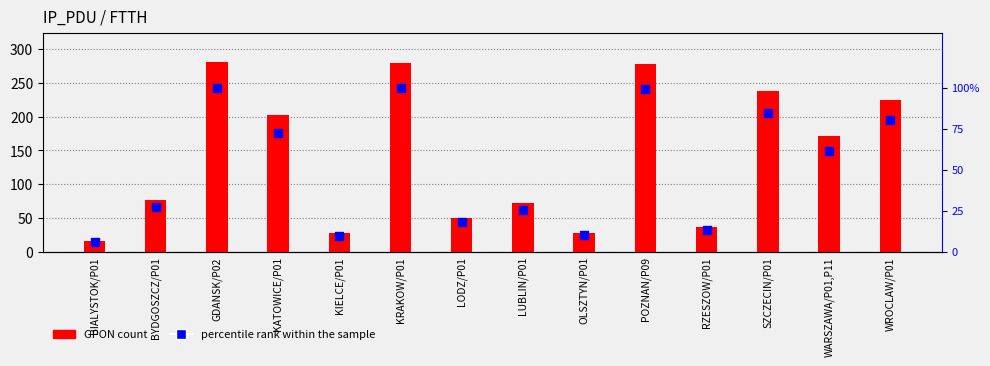

Which series has the largest total across all categories?

GPON count